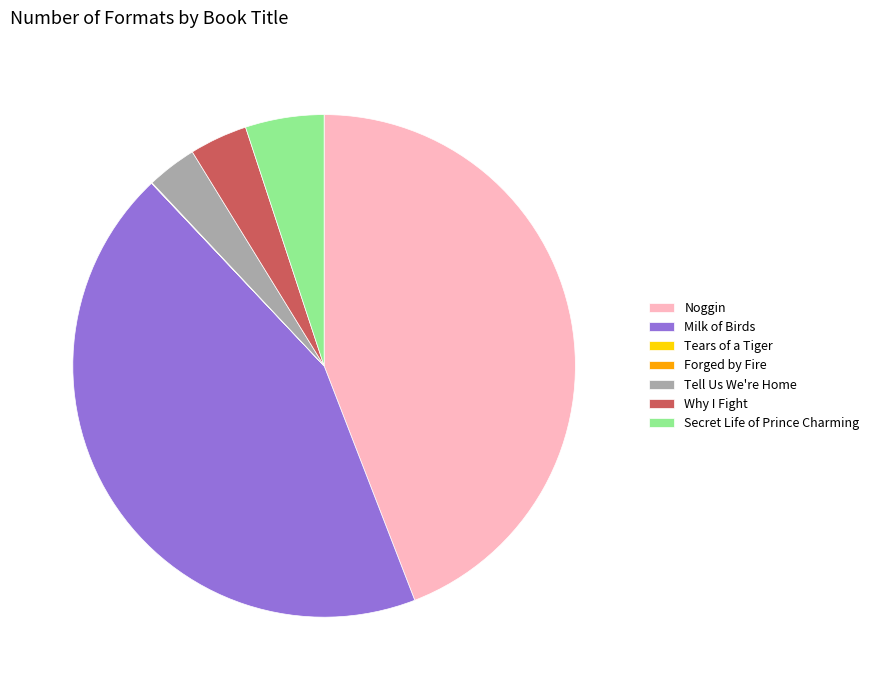

The Tell Us We're Home slice represents 14% of the pie. True or false?

False